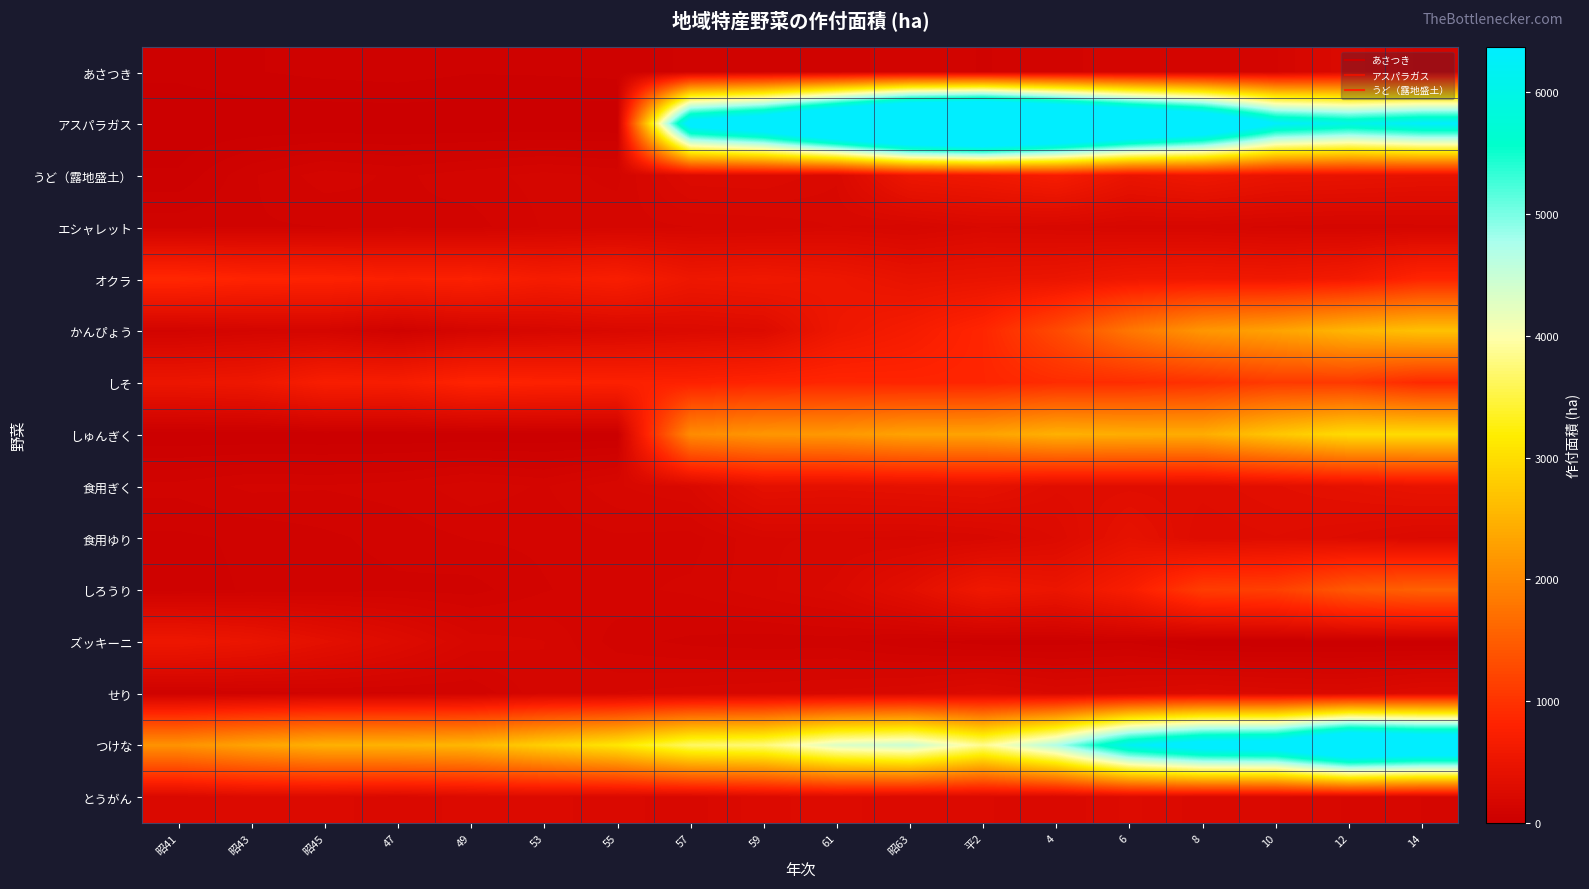

What is the maximum value shown in the chart?

11008